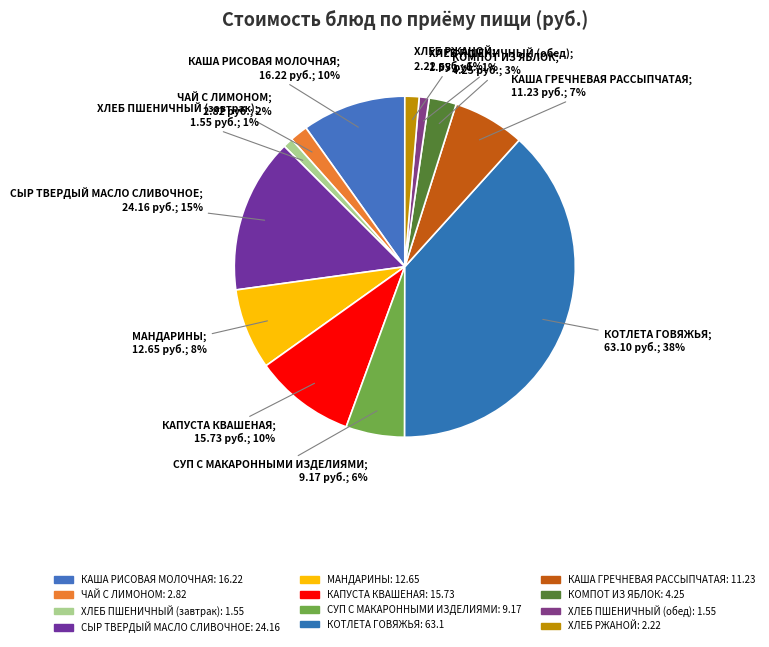

Rank the categories by value from lowest to highest.

ХЛЕБ ПШЕНИЧНЫЙ (завтрак), ХЛЕБ ПШЕНИЧНЫЙ (обед), ХЛЕБ РЖАНОЙ, ЧАЙ С ЛИМОНОМ, КОМПОТ ИЗ ЯБЛОК, СУП С МАКАРОННЫМИ ИЗДЕЛИЯМИ, КАША ГРЕЧНЕВАЯ РАССЫПЧАТАЯ, МАНДАРИНЫ, КАПУСТА КВАШЕНАЯ, КАША РИСОВАЯ МОЛОЧНАЯ, СЫР ТВЕРДЫЙ МАСЛО СЛИВОЧНОЕ, КОТЛЕТА ГОВЯЖЬЯ